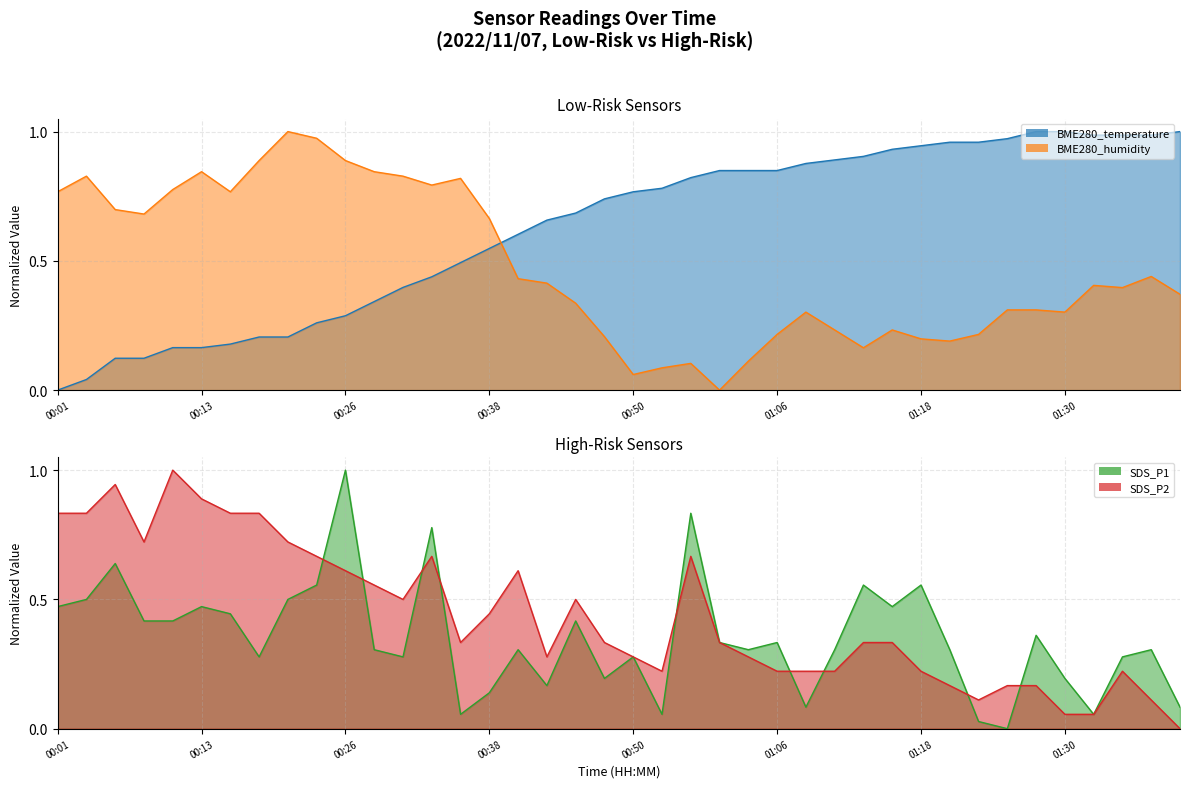

Between 00:03 and 00:23, which series saw the biggest shift?

BME280_temperature